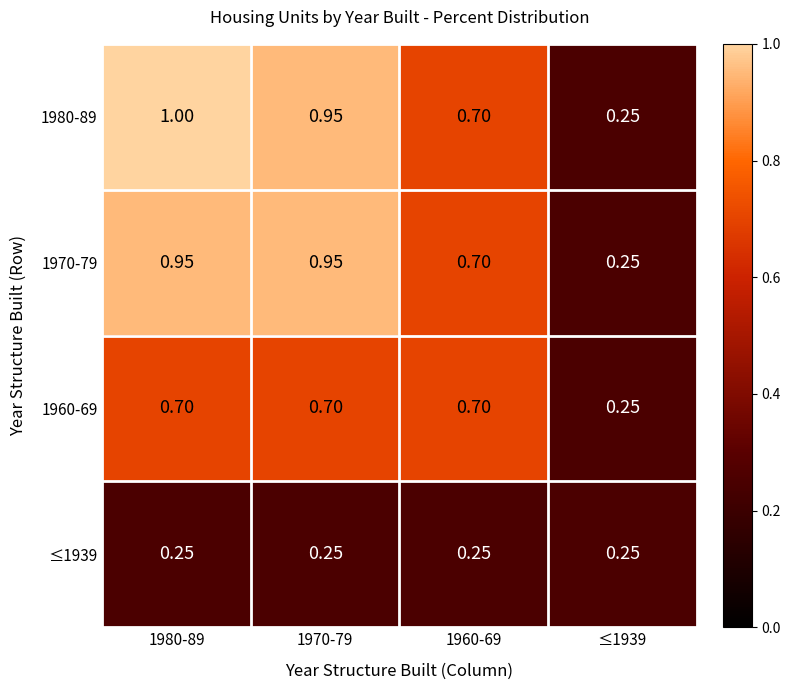

Is the value of 1970-79 at 1960-69 greater than the value of 1980-89 at 1970-79?

No